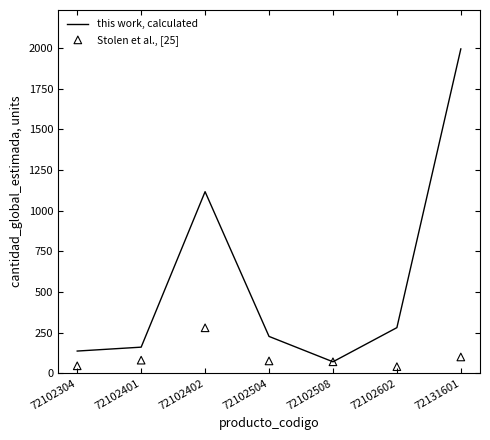

Which series contains the highest Y value?

this work, calculated